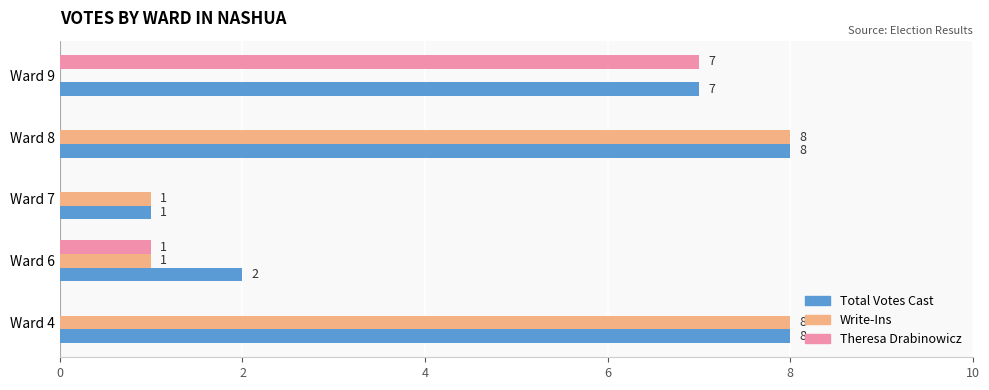

Where is Theresa Drabinowicz nearest to the value 3?

Ward 6